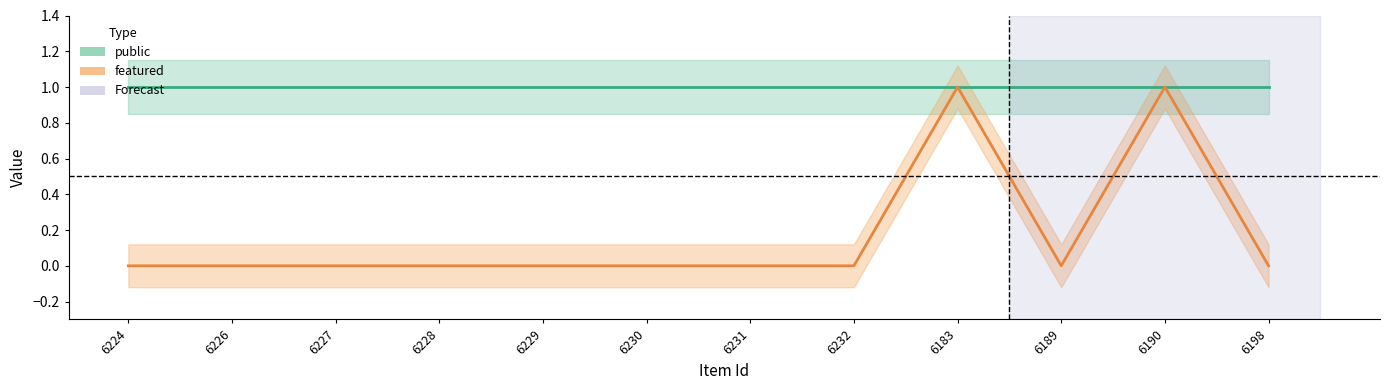

Which category has the lowest value across all series?

6224